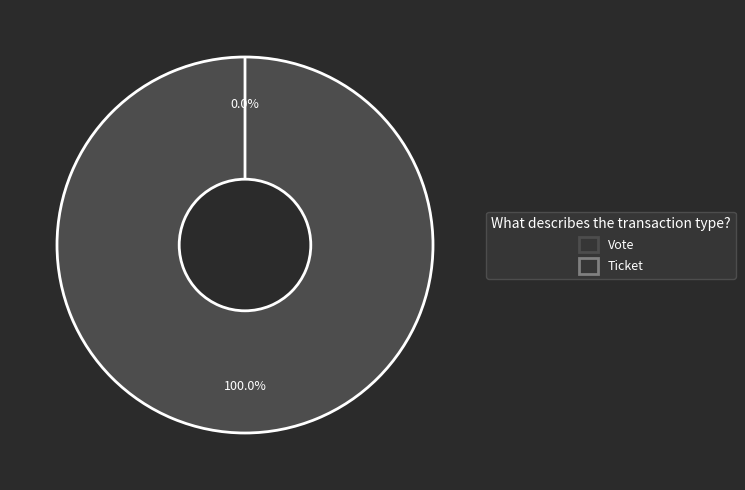

To the nearest percent, what is the average slice percentage?

50%